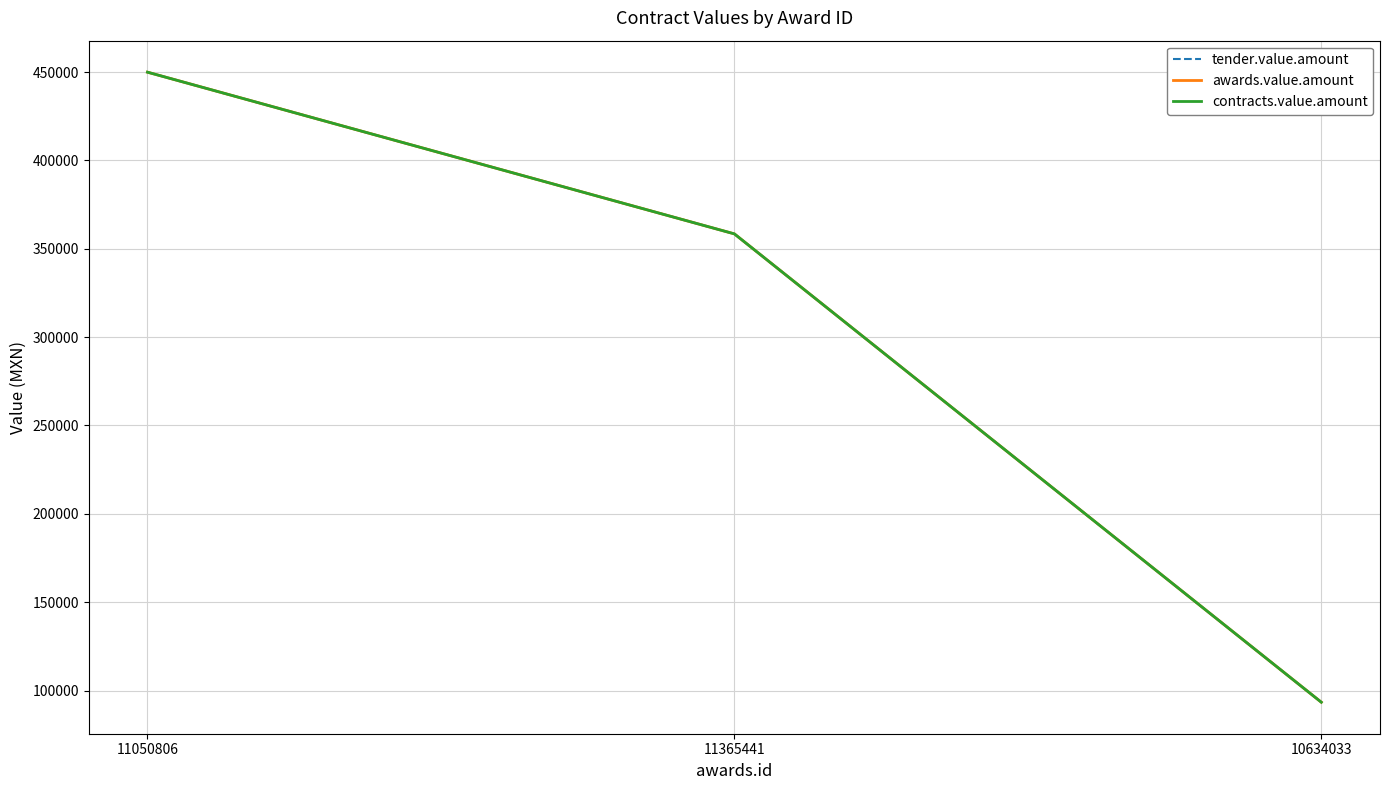

What is the difference between the tender.value.amount values at 11365441 and 10634033?

265060.9